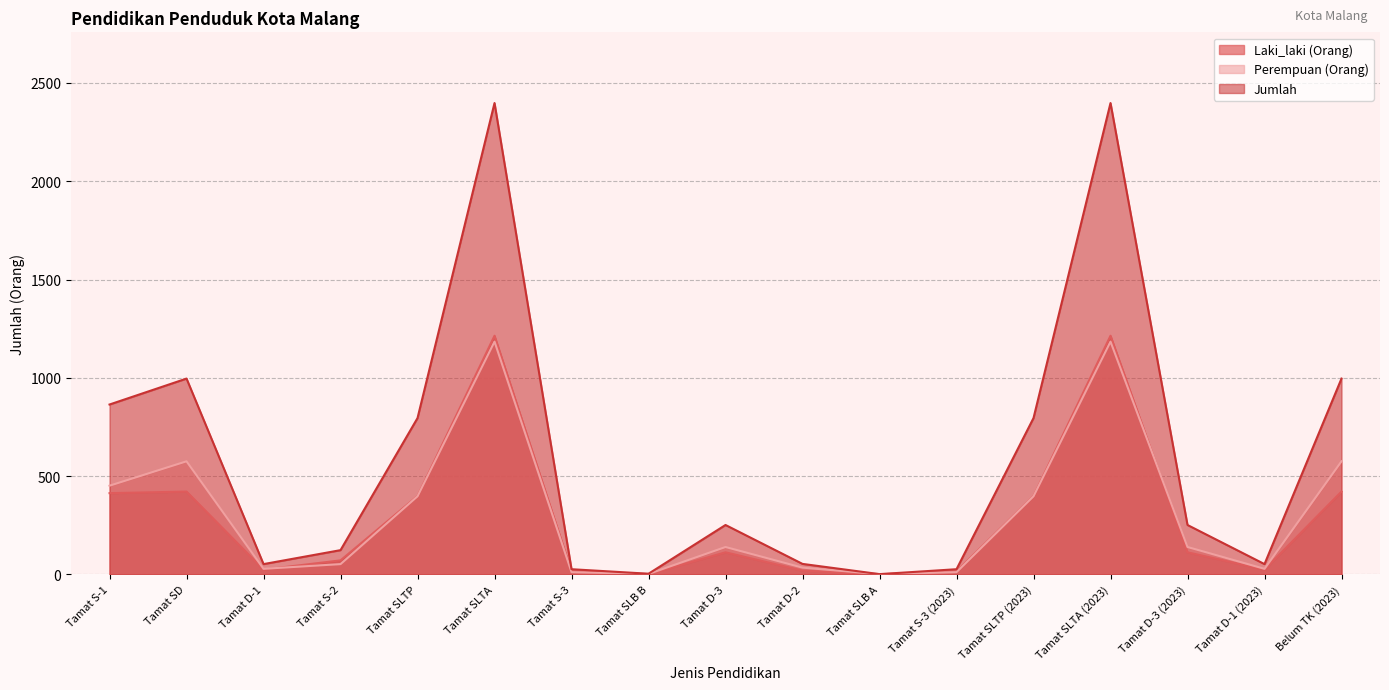

At how many categories does at least one series exceed 1694?

2